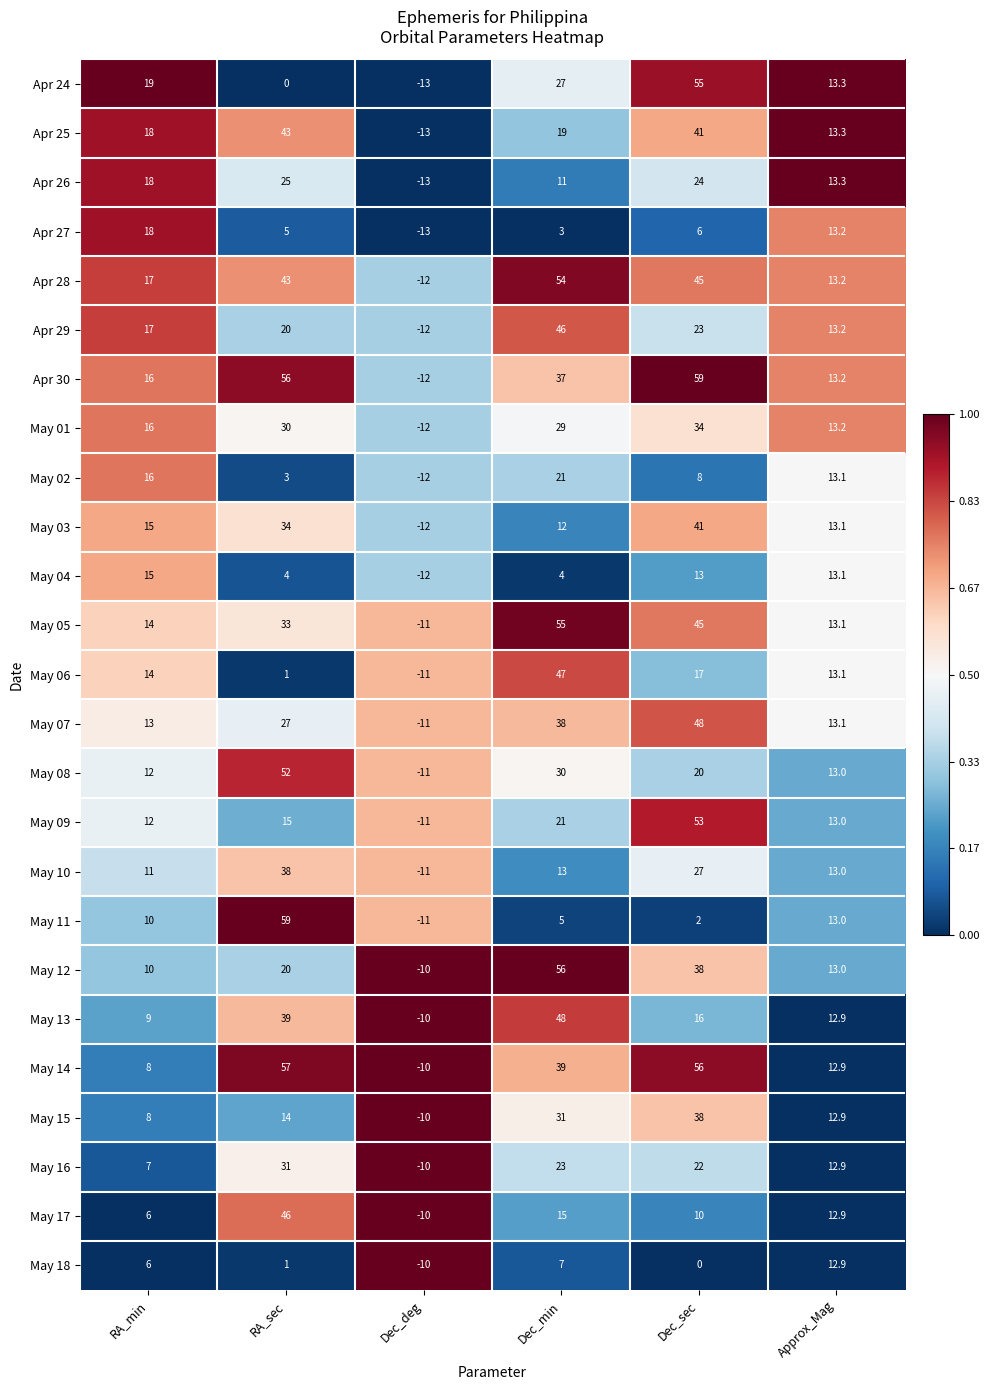

What is the difference between the May 18 values at RA_min and Dec_deg?

16.0